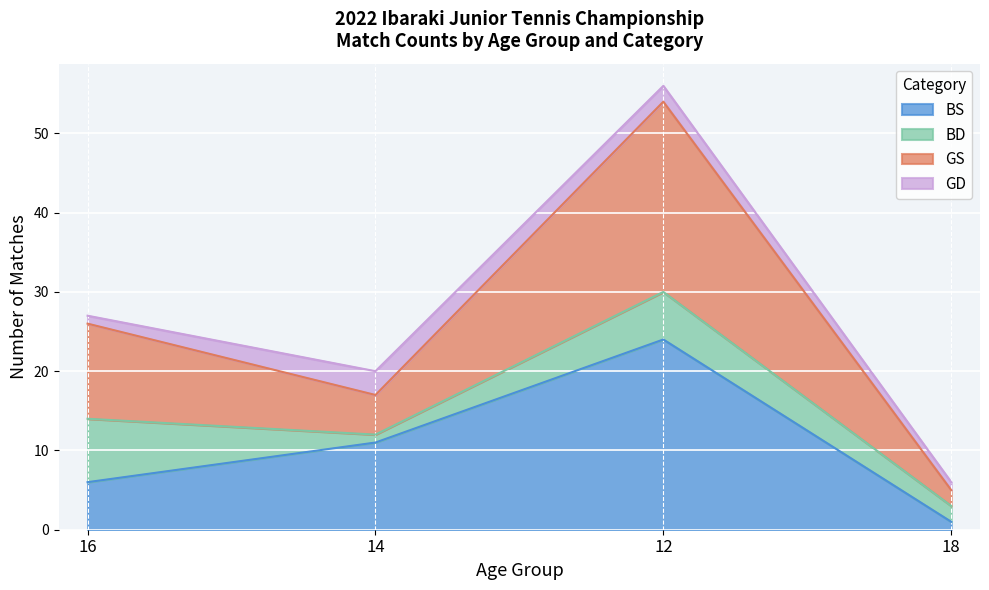

How many data points in GS are above 26?

1